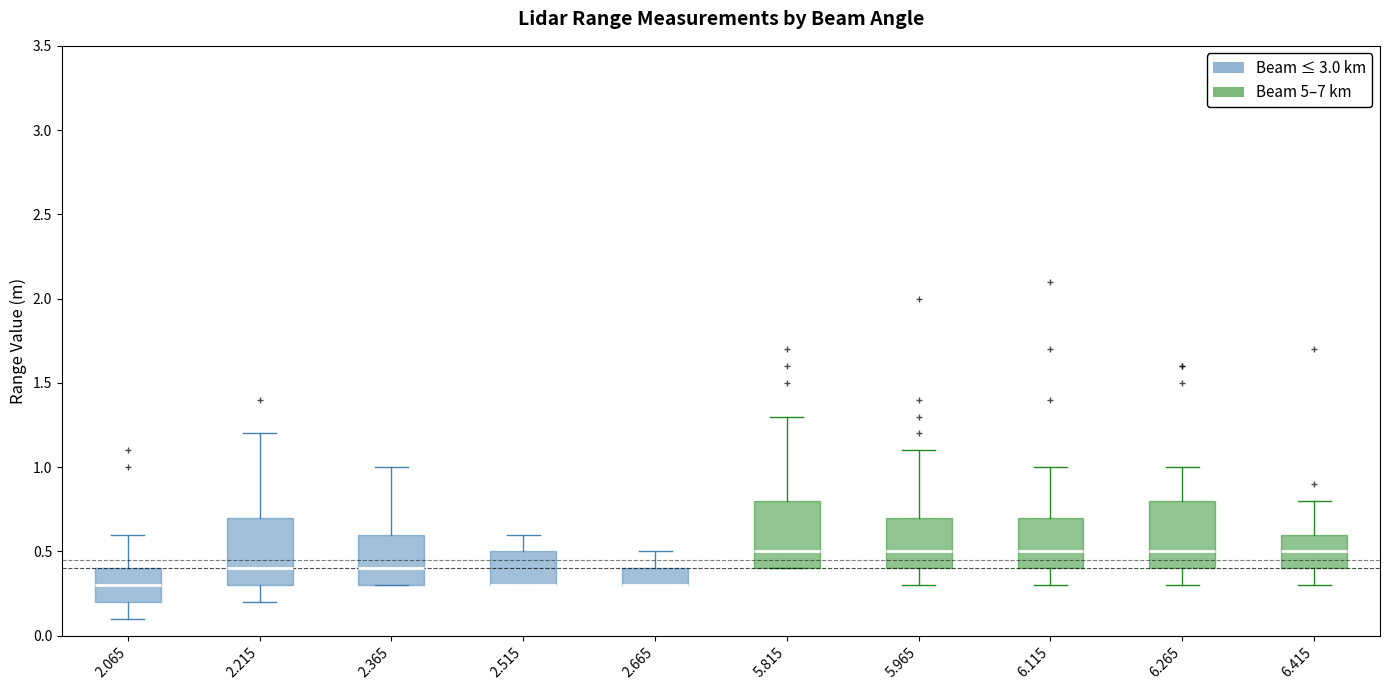

Reading left to right, read every box against the y-axis: the position of its median line, the range the box covers, and the ends of its whiskers. The values are not printed on the chart, so give them approximately, as read against the axis.

2.065: median 0.3, box 0.2 to 0.4, whiskers 0.1 to 0.6
2.215: median 0.4, box 0.3 to 0.7, whiskers 0.2 to 1.2
2.365: median 0.4, box 0.3 to 0.6, whiskers 0.3 to 1.0
2.515: median 0.3 (drawn on the box's lower edge), box 0.3 to 0.5, whiskers 0.3 to 0.6
2.665: median 0.3 (drawn on the box's lower edge), box 0.3 to 0.4, whiskers 0.3 to 0.5
5.815: median 0.5, box 0.4 to 0.8, whiskers 0.4 to 1.3
5.965: median 0.5, box 0.4 to 0.7, whiskers 0.3 to 1.1
6.115: median 0.5, box 0.4 to 0.7, whiskers 0.3 to 1.0
6.265: median 0.5, box 0.4 to 0.8, whiskers 0.3 to 1.0
6.415: median 0.5, box 0.4 to 0.6, whiskers 0.3 to 0.8